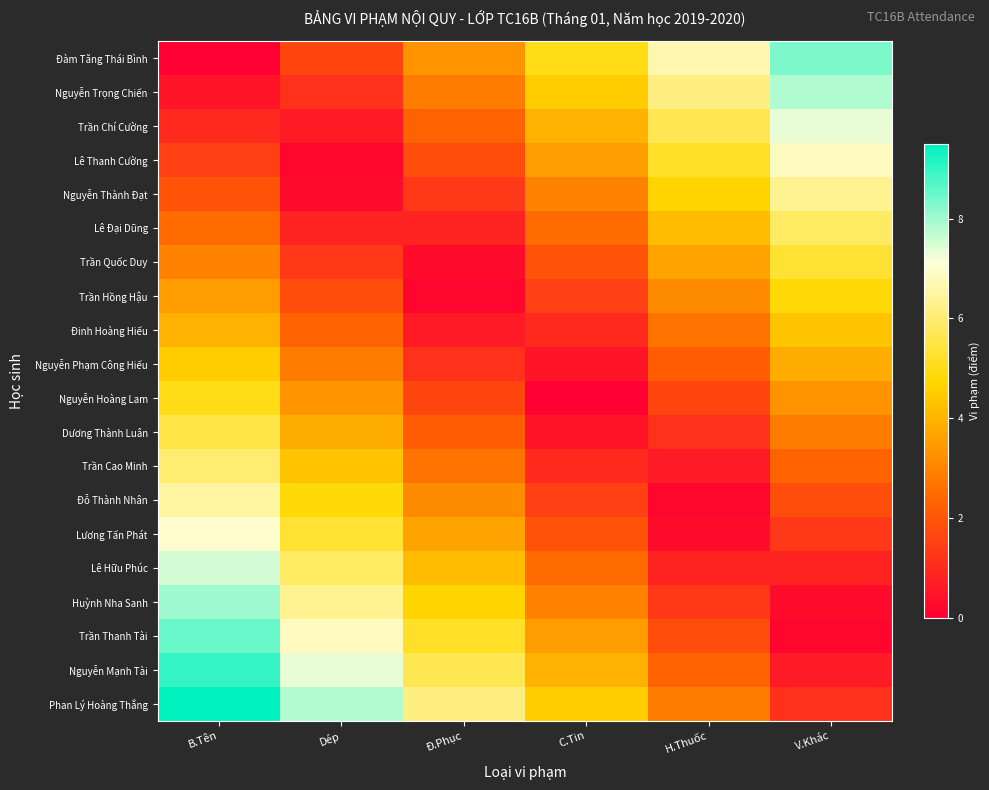

How many distinct data groups are displayed?

20